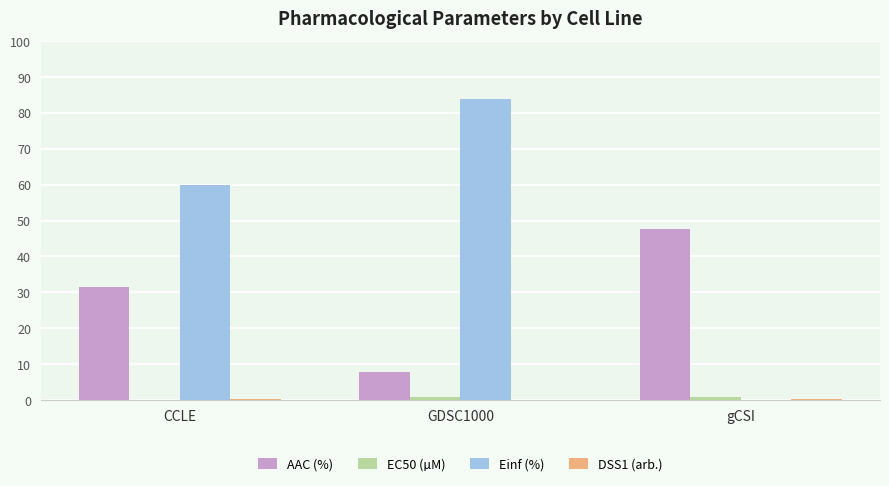

Which label corresponds to the largest value in the chart?

GDSC1000